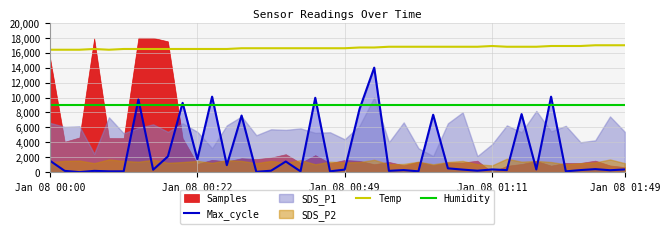

True or false: Max_cycle and Temp intersect in this chart.

False